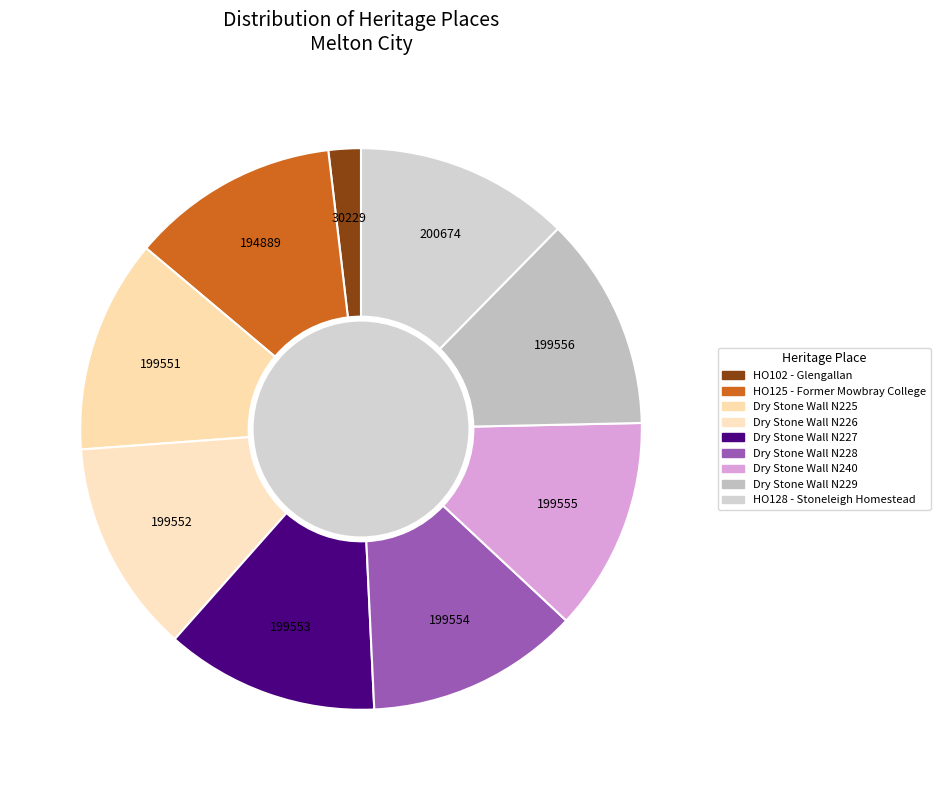

To the nearest percent, what percentage of the pie is Dry Stone Wall N225?

12%